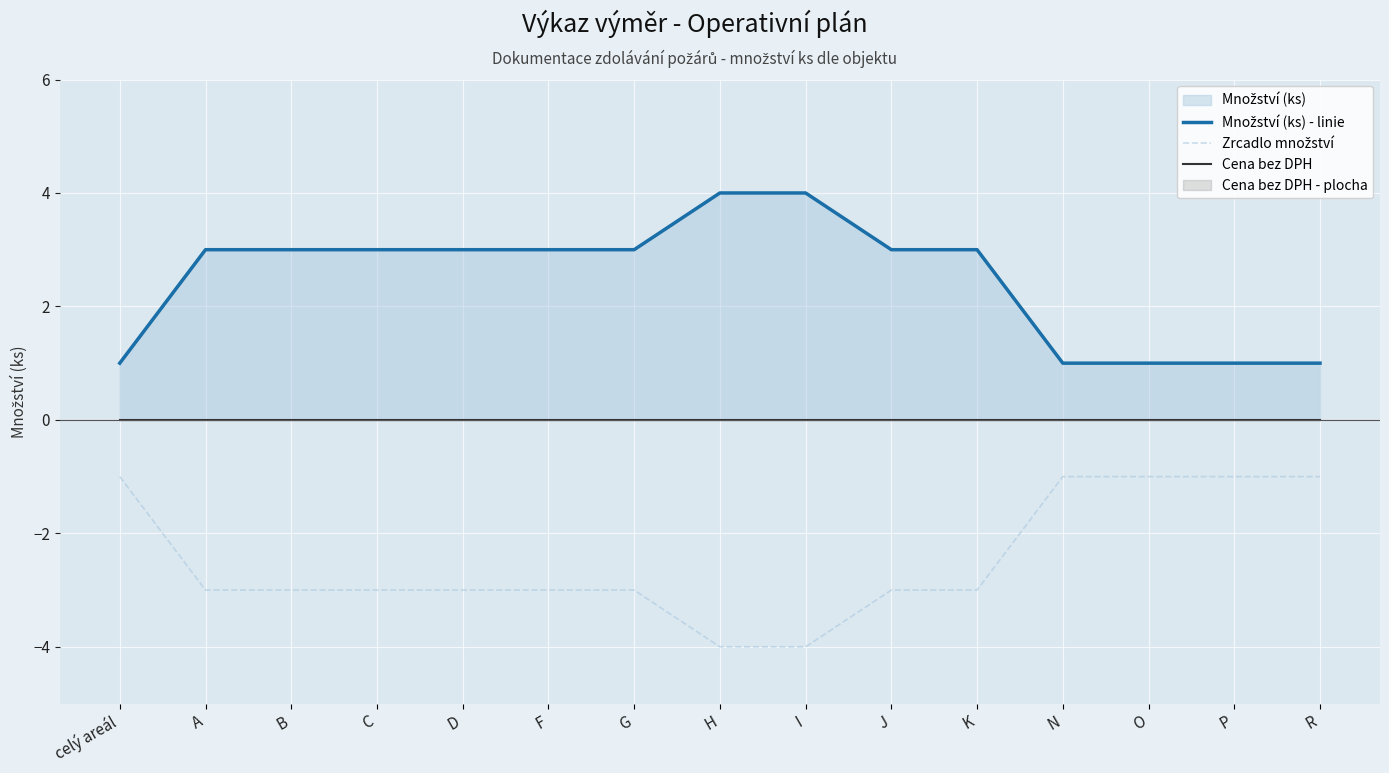

Reading left to right, what are all the values shown in this chart?

Množství (ks) - linie: 1	3	3	3	3	3	3	4	4	3	3	1	1	1	1
Zrcadlo množství: -1	-3	-3	-3	-3	-3	-3	-4	-4	-3	-3	-1	-1	-1	-1
Cena bez DPH: 0	0	0	0	0	0	0	0	0	0	0	0	0	0	0